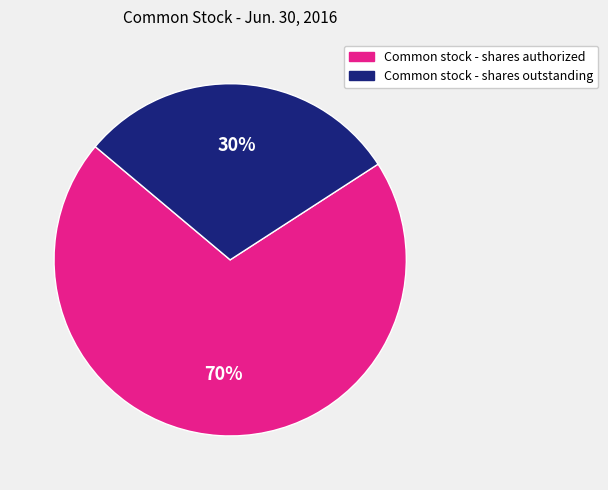

To the nearest percent, what is the average slice percentage?

50%